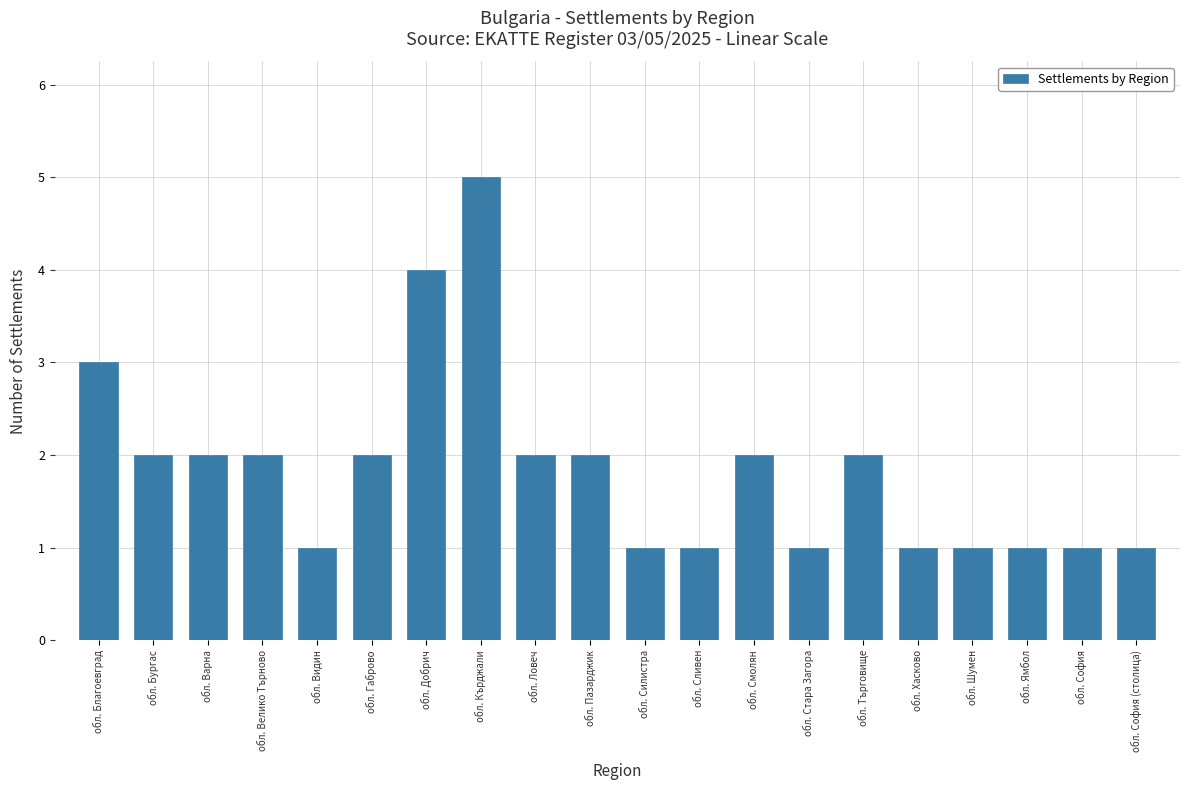

The chart shows a value of 1 at обл. Шумен. True or false?

True